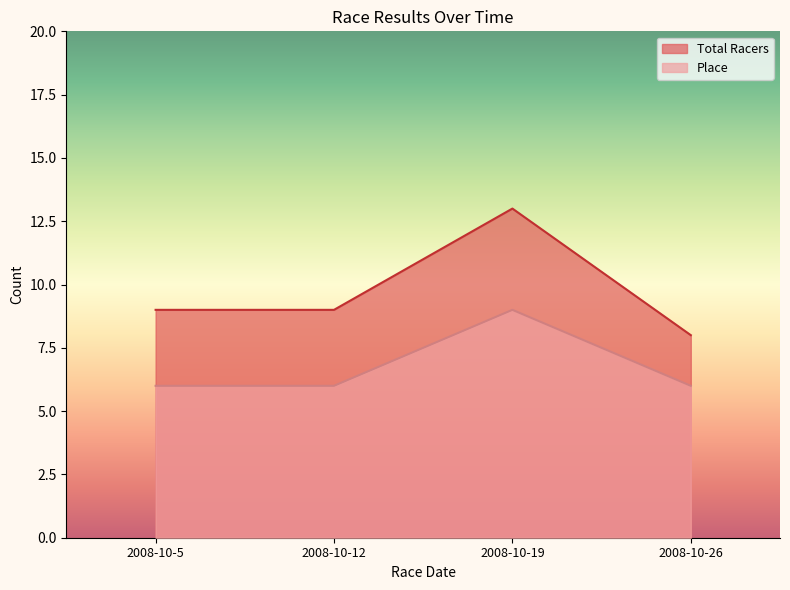

Is it true that Place equals 1 at 2008-10-5?

False